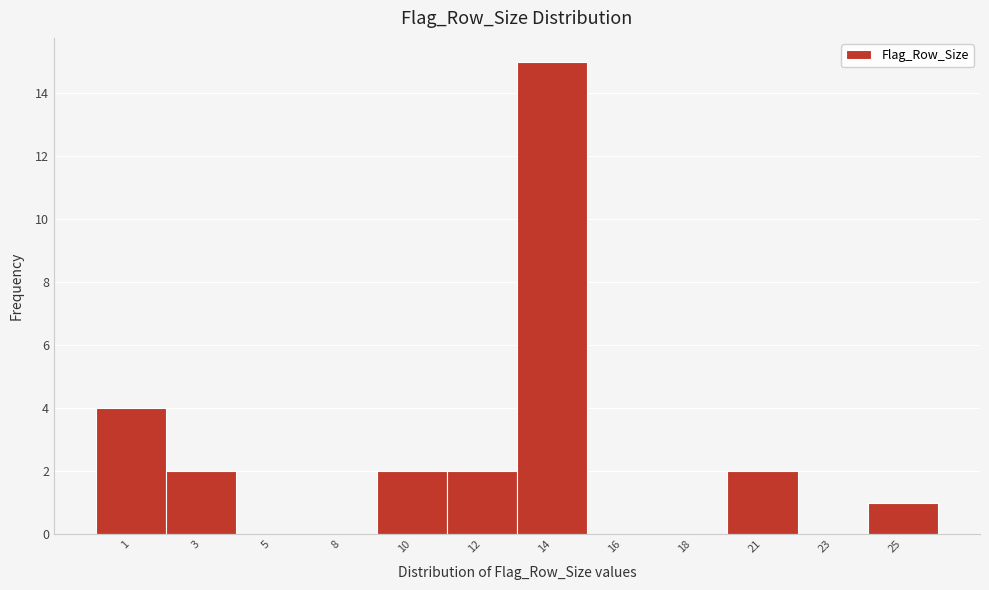

Reading left to right, extract all data points from this chart.

1=4	3=2	5=0	8=0	10=2	12=2	14=15	16=0	18=0	21=2	23=0	25=1